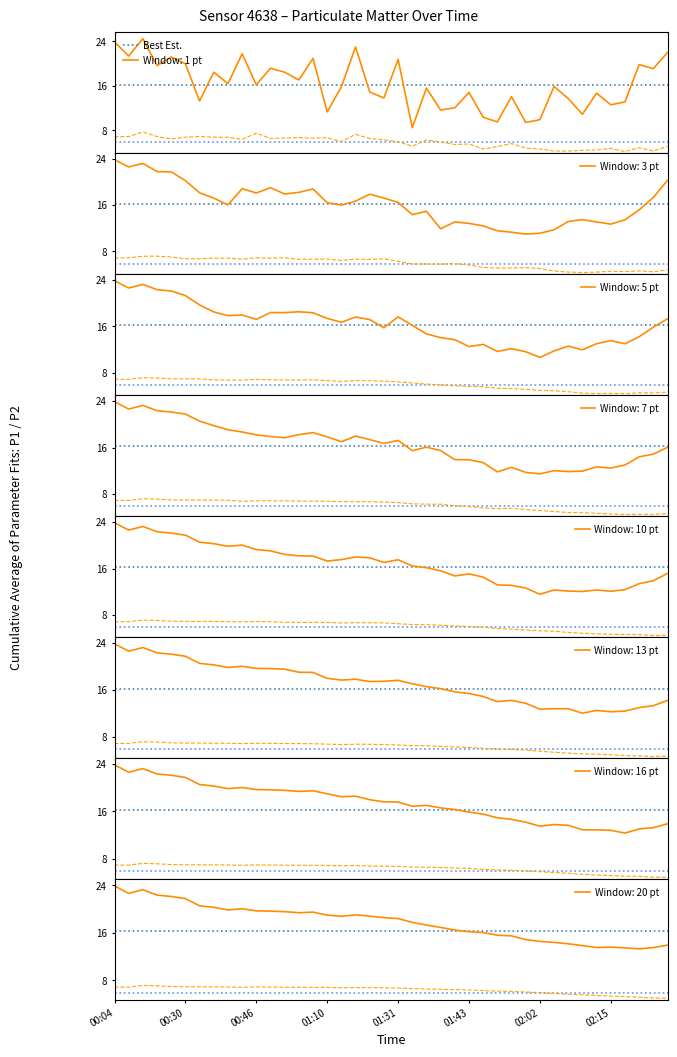

At which category does P2 reach its first local valley?

4